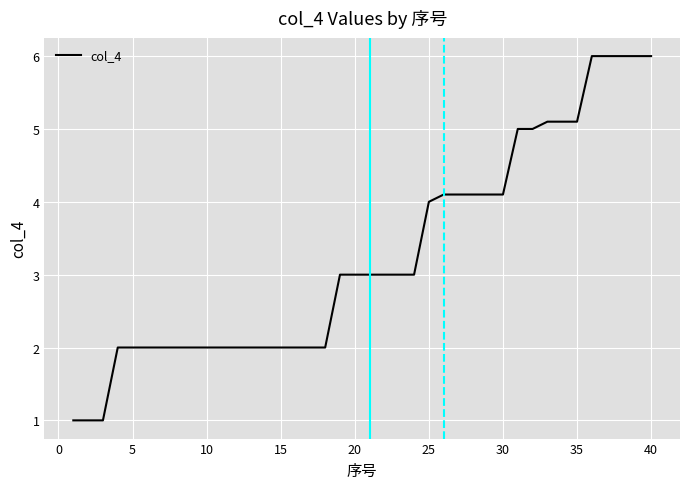

What is the difference between the maximum and minimum values?

5.0